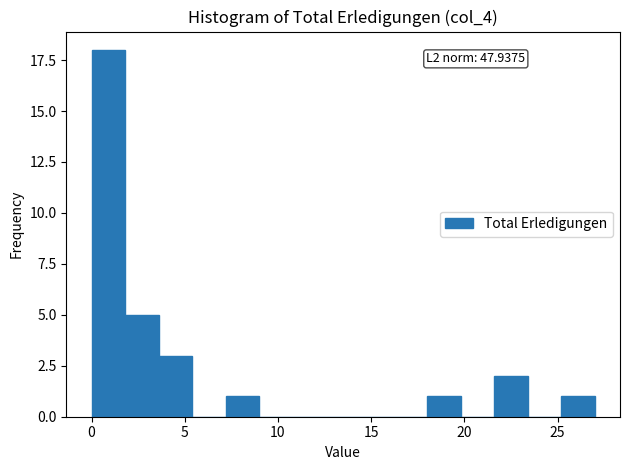

Around what value on the x-axis is the tallest bar? Give the approximate position of its centre, as read against the axis.

1.0